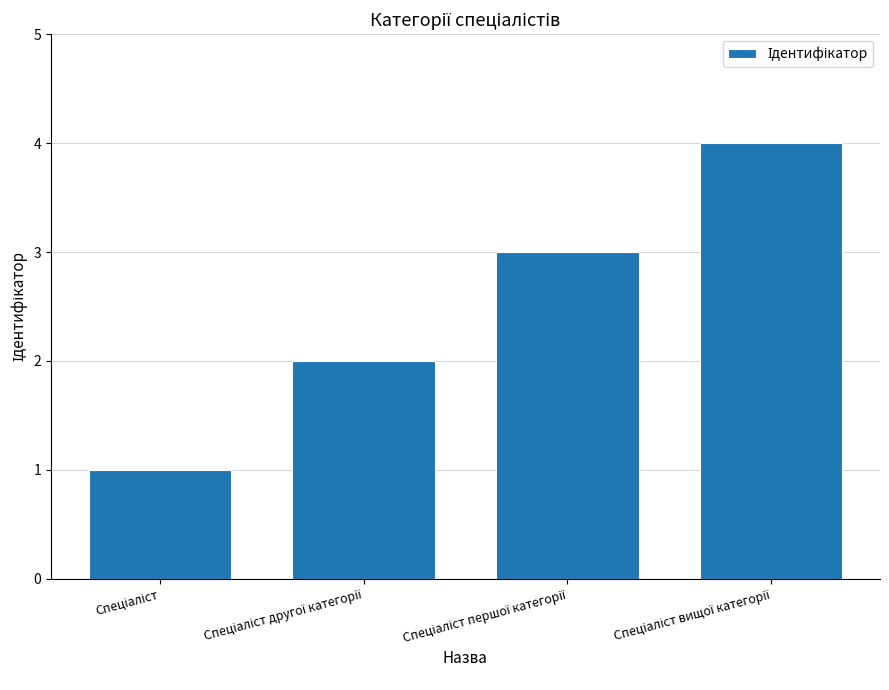

What is the sum of all values?

10